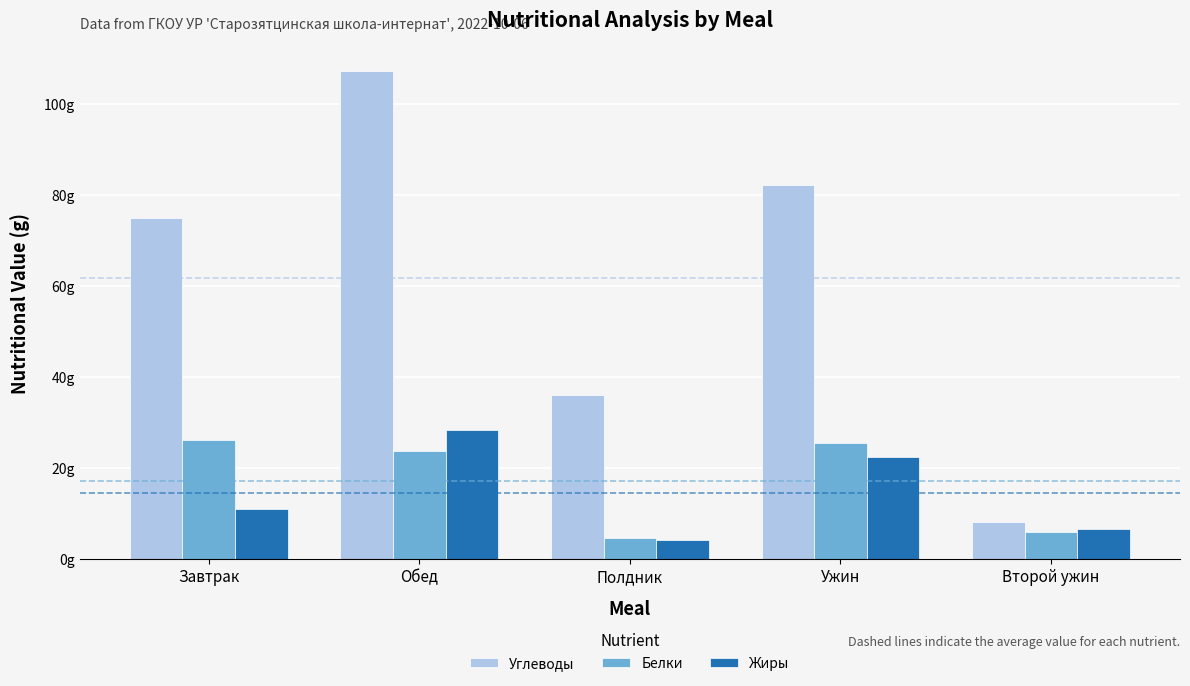

Reading left to right, transcribe all the data shown in this chart.

Углеводы: 74.8	107.0	36.1	82.1	8.0
Белки: 26.0	23.7	4.6	25.3	5.8
Жиры: 10.8	28.2	4.0	22.2	6.4